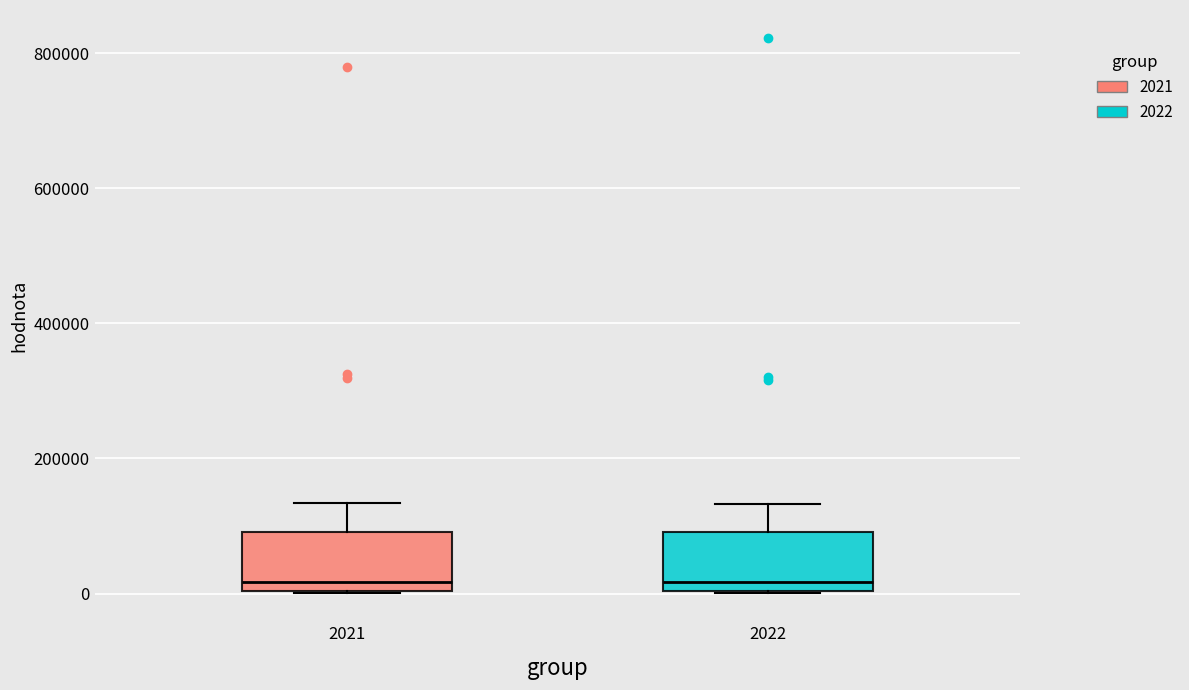

Reading left to right, transcribe this box plot: for each box, give where its median line is, the range the box spans, and where its two whiskers end, as read against the y-axis. The values are not printed on the chart, so give them approximately, as read against the axis.

2021: median 20000, box 0 to 100000, whiskers 0 to 140000
2022: median 20000, box 0 to 100000, whiskers 0 to 140000